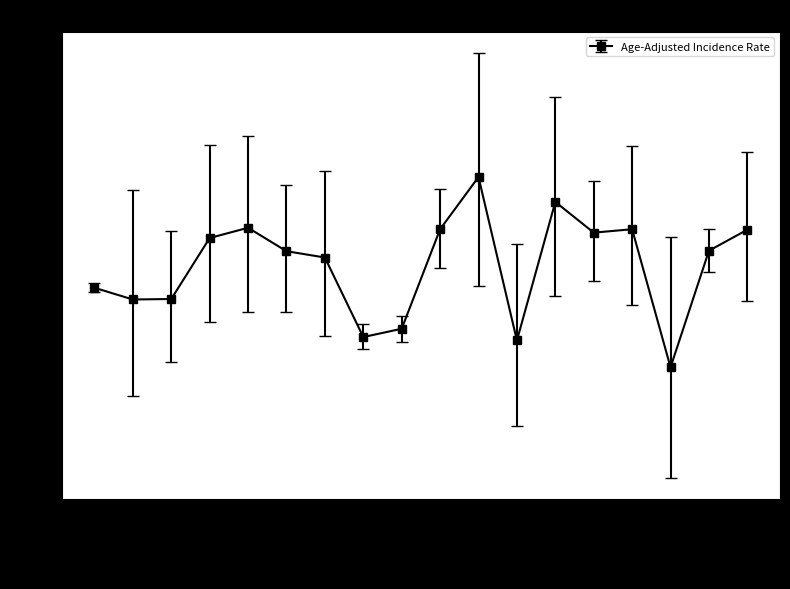

Which label corresponds to the smallest value in the chart?

Lewis